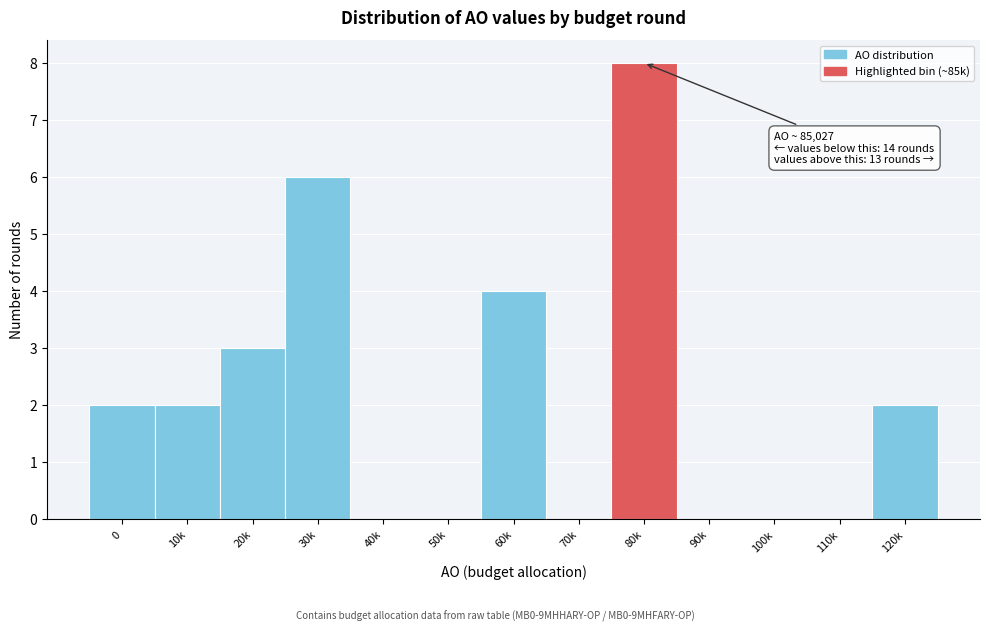

Reading right to left, what are all the values shown in this chart?

120k=2	110k=0	100k=0	90k=0	80k=8	70k=0	60k=4	50k=0	40k=0	30k=6	20k=3	10k=2	0=2